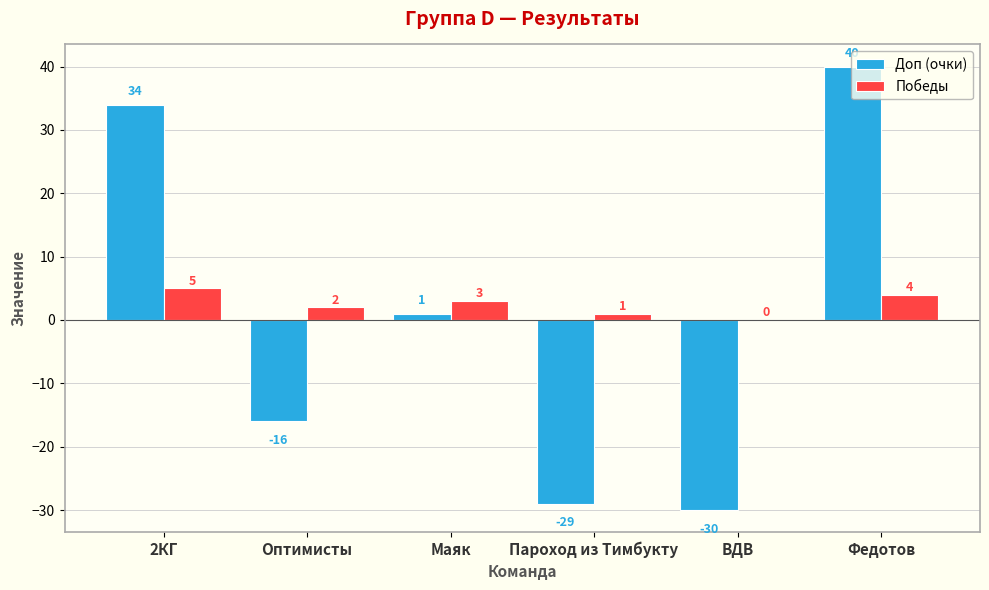

The Победы series shows 4 at Федотов. True or false?

True